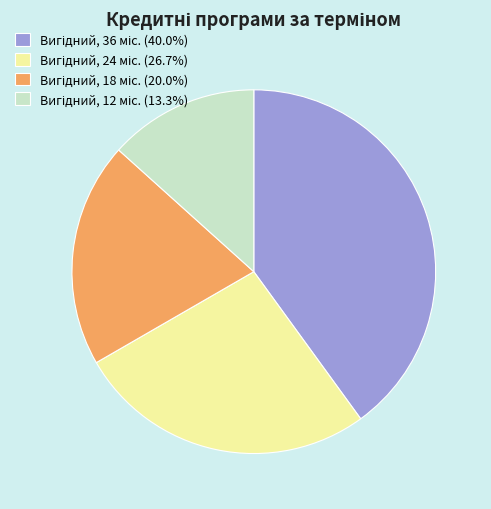

How many slices are in this pie chart?

4